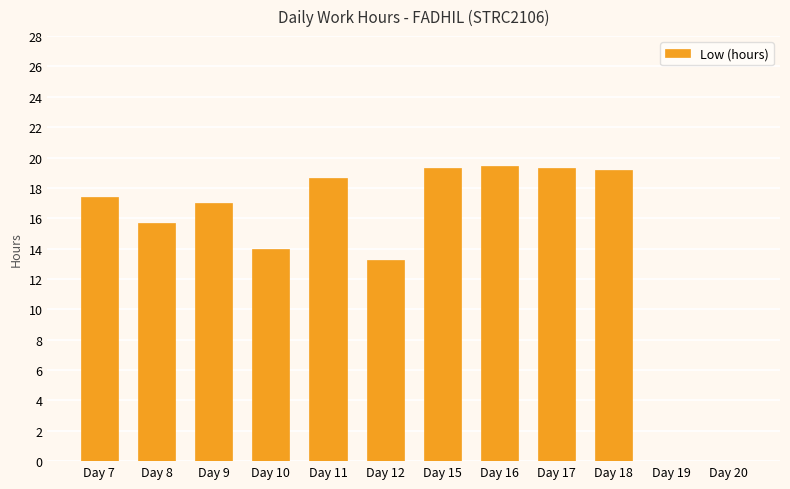

The value at Day 20 is -12.3. True or false?

False